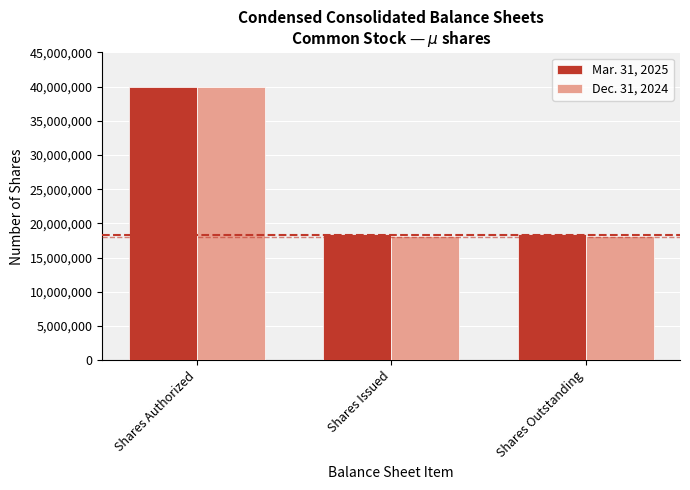

Reading left to right, what are all the values shown in this chart?

Mar. 31, 2025: Shares Authorized=40000000	Shares Issued=18399000	Shares Outstanding=18399000
Dec. 31, 2024: Shares Authorized=40000000	Shares Issued=18148000	Shares Outstanding=18148000